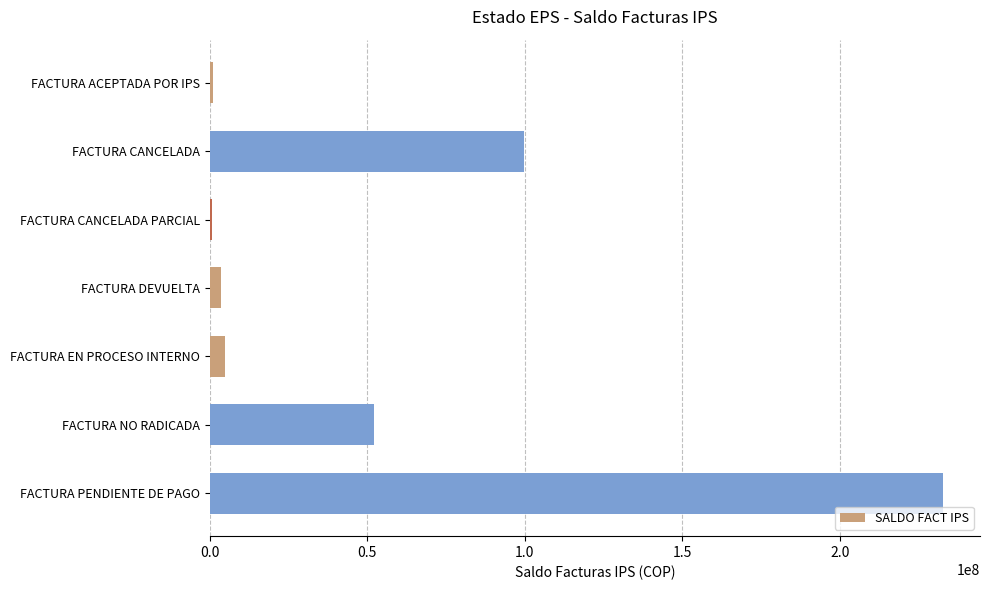

What is the label of the 3rd bar from the top?

FACTURA CANCELADA PARCIAL